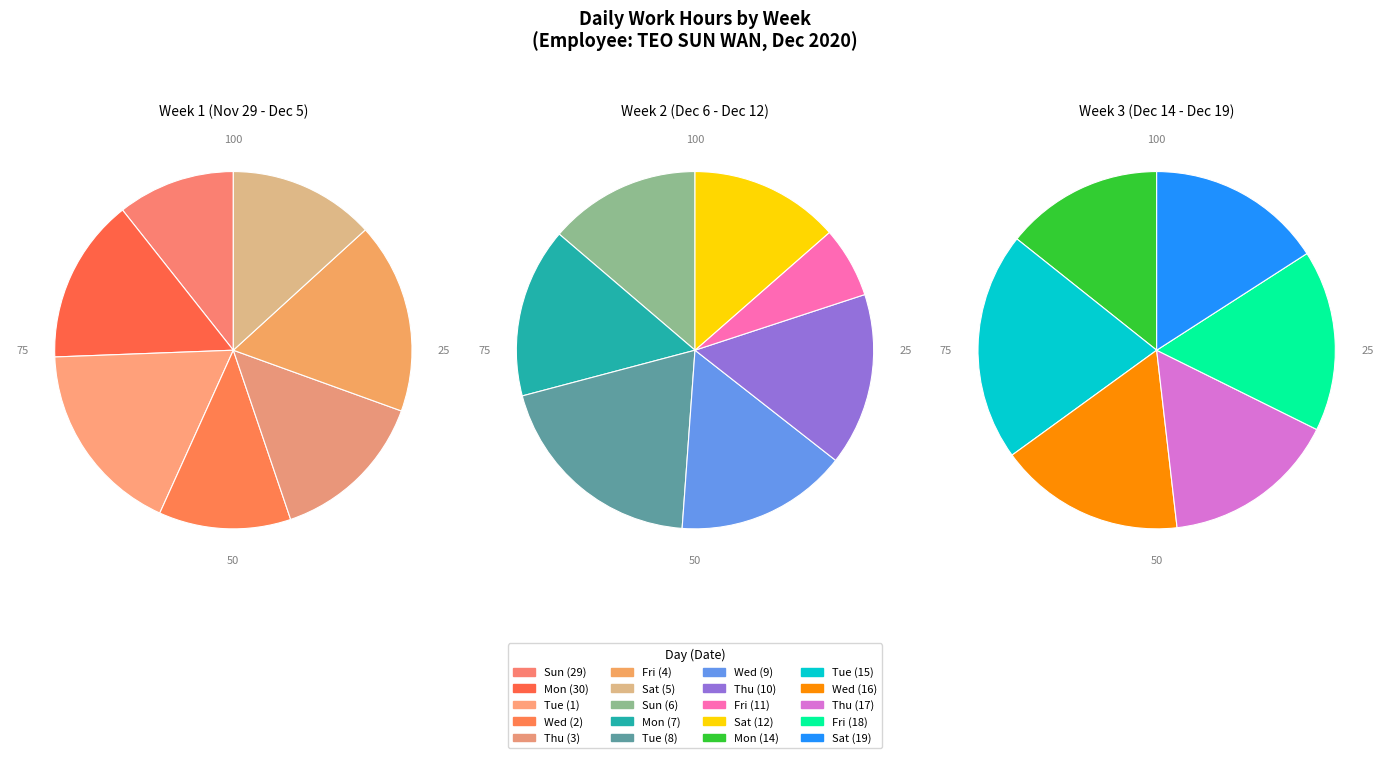

Rank the categories by value from highest to lowest.

Tue (1), Fri (4), Tue (8), Tue (15), Mon (30), Thu (3), Wed (16), Thu (10), Fri (18), Wed (9), Mon (7), Sat (5), Sat (19), Thu (17), Sun (6), Wed (2), Mon (14), Sat (12), Sun (29), Fri (11)